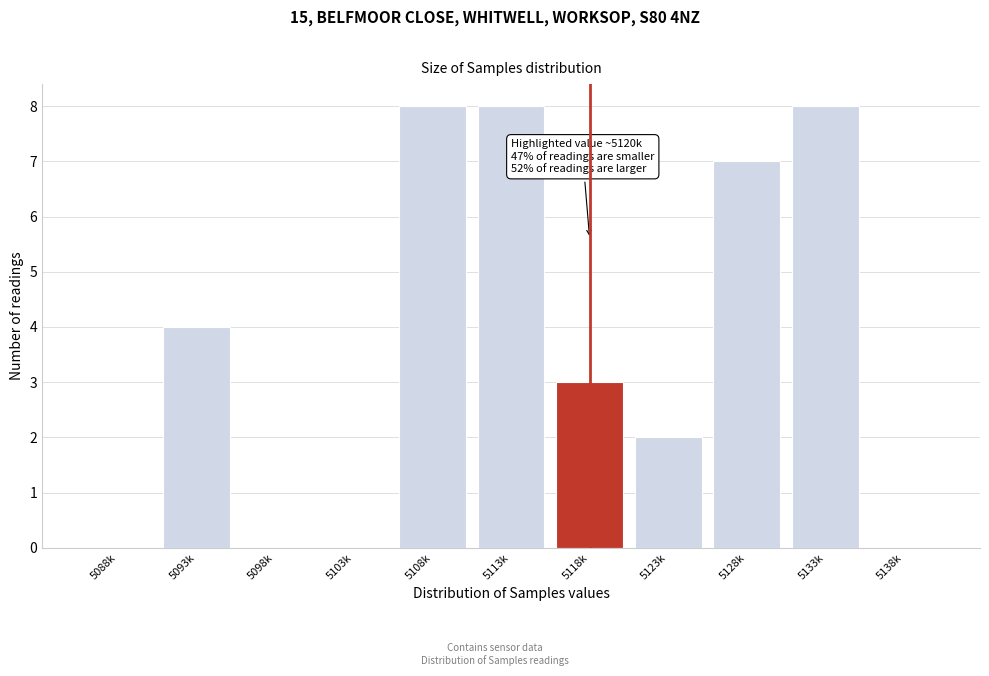

Reading left to right, extract all data points from this chart.

5088k=0	5093k=4	5098k=0	5103k=0	5108k=8	5113k=8	5118k=3	5123k=2	5128k=7	5133k=8	5138k=0